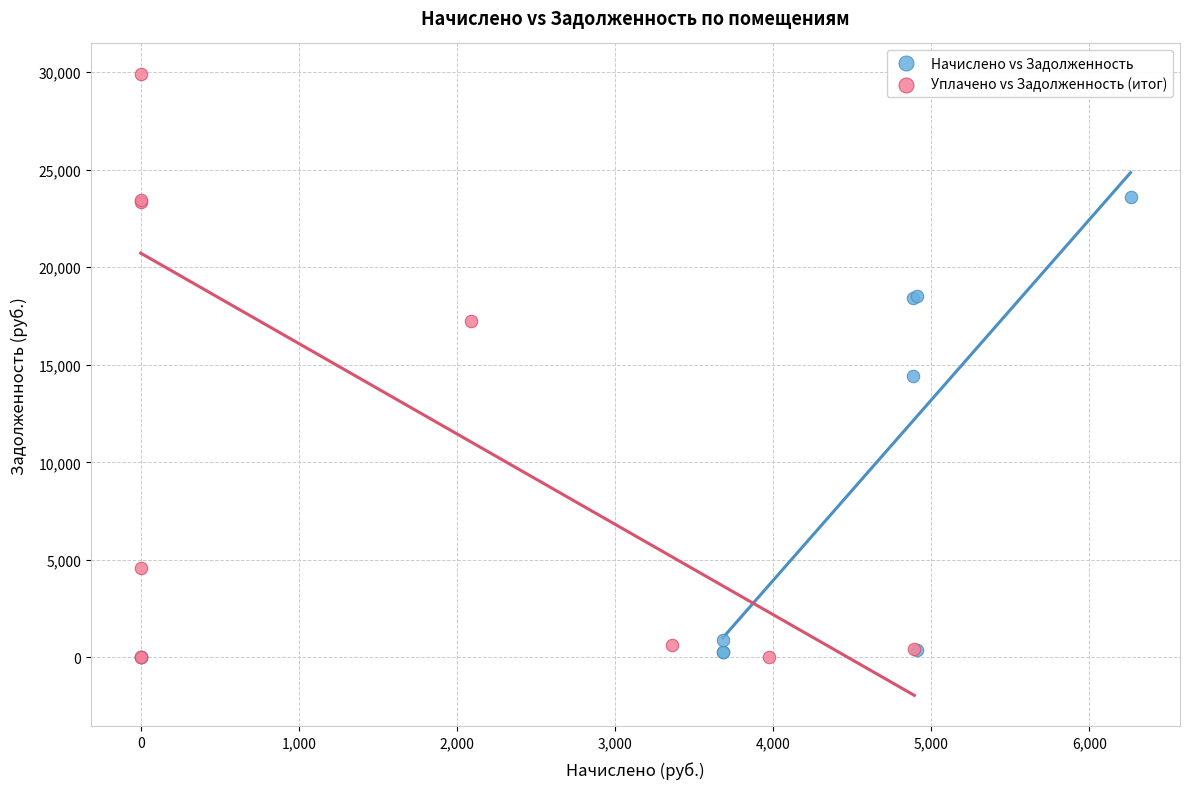

What are all the series names shown in the legend?

Начислено vs Задолженность, Уплачено vs Задолженность (итог)